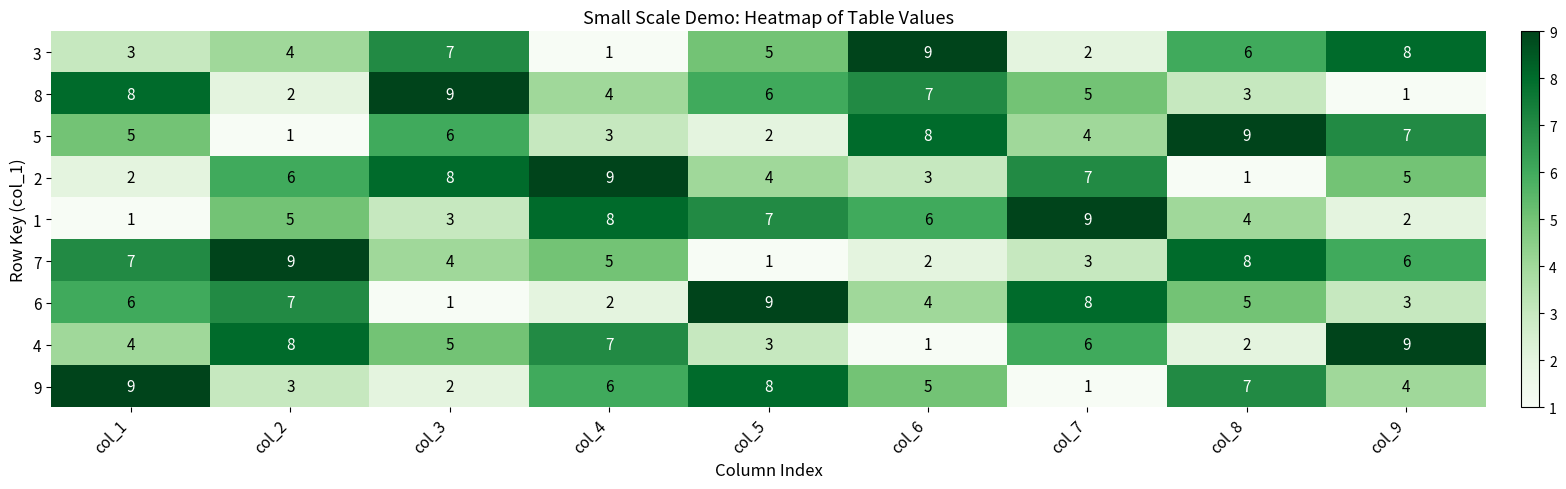

What is the difference between the highest and lowest values at col_5?

8